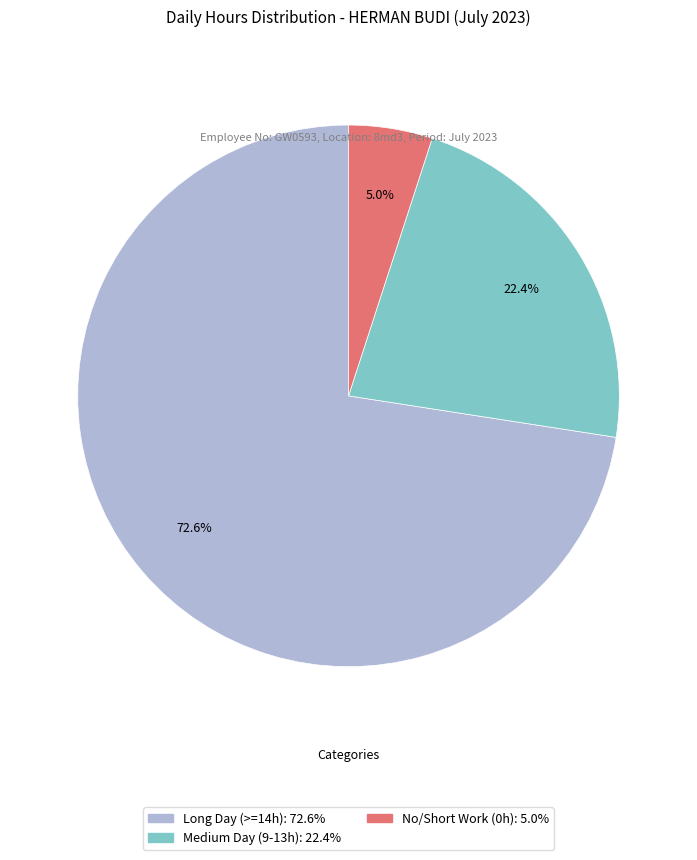

Does any single category account for the majority?

Yes